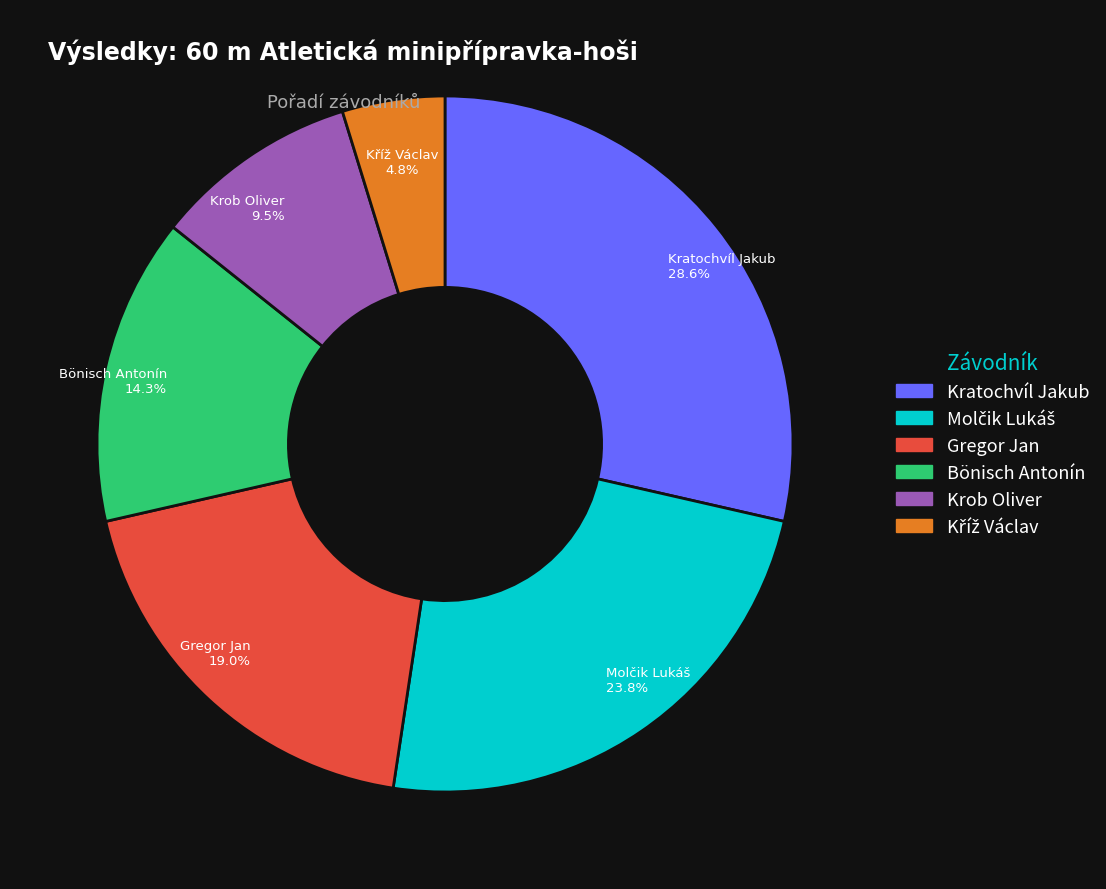

Is there any slice that represents more than half of the pie?

No